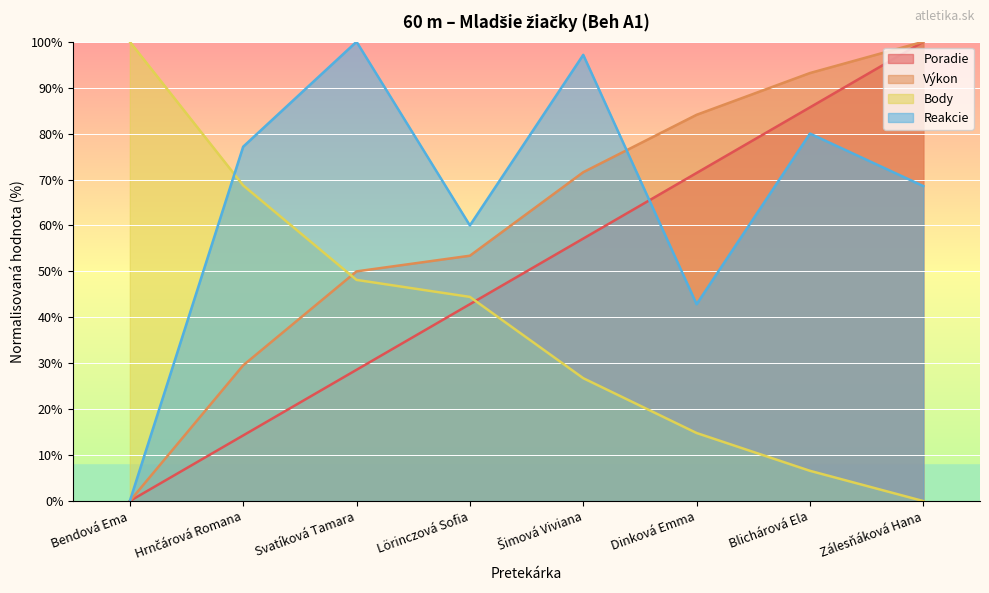

Where do Body and Výkon first cross each other?

Hrnčárová Romana and Svatíková Tamara